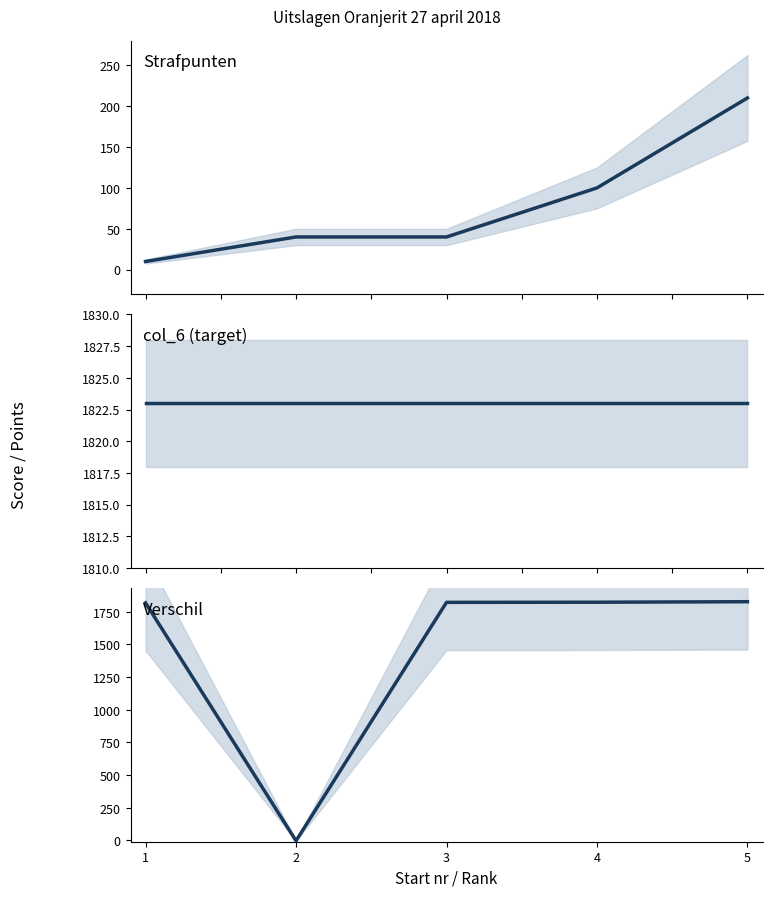

True or false: Verschil has a value of 1823 at 4.

True